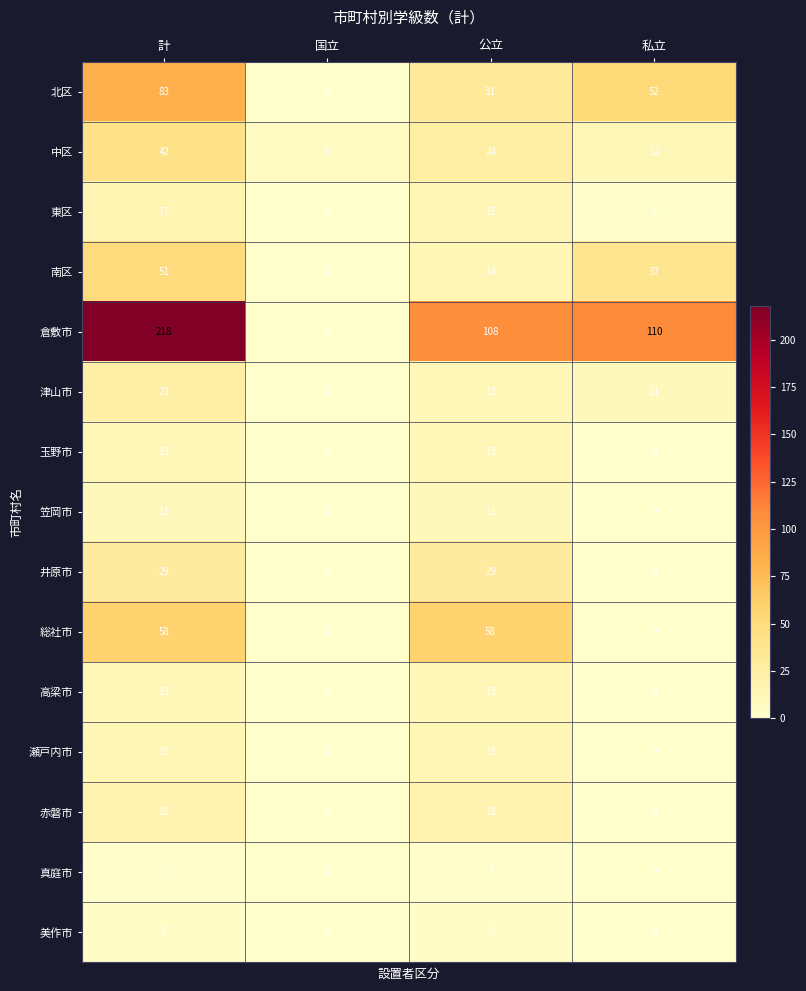

Count the 東区 values in the range 2 to 17.

3